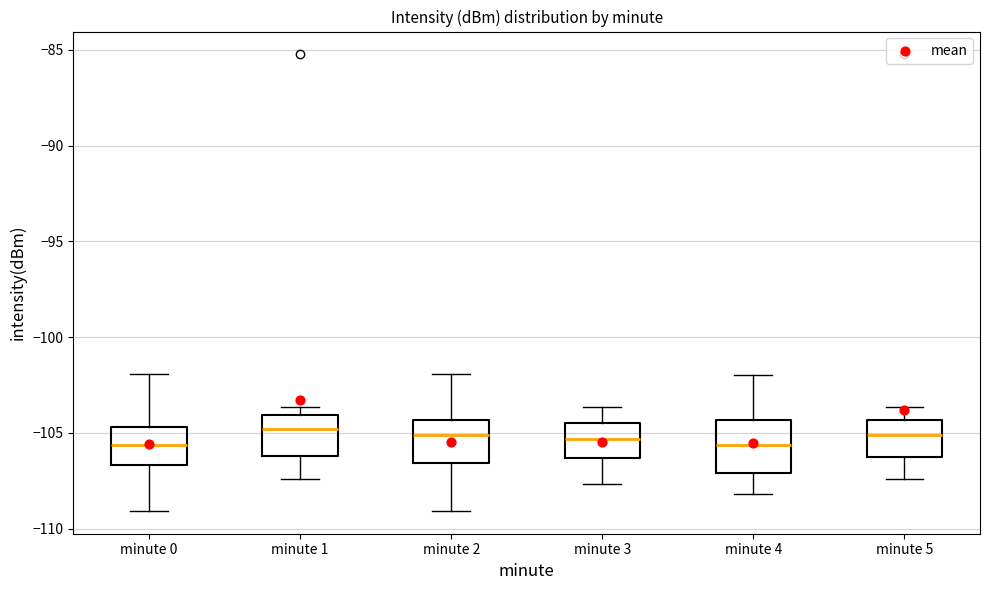

Reading left to right, read every box against the y-axis: the position of its median line, the range the box covers, and the ends of its whiskers. The values are not printed on the chart, so give them approximately, as read against the axis.

minute 0: median -105.5, box -106.5 to -104.5, whiskers -109.0 to -102.0
minute 1: median -105.0, box -106.0 to -104.0, whiskers -107.5 to -103.5
minute 2: median -105.0, box -106.5 to -104.5, whiskers -109.0 to -102.0
minute 3: median -105.5, box -106.5 to -104.5, whiskers -107.5 to -103.5
minute 4: median -105.5, box -107.0 to -104.5, whiskers -108.0 to -102.0
minute 5: median -105.0, box -106.5 to -104.5, whiskers -107.5 to -103.5